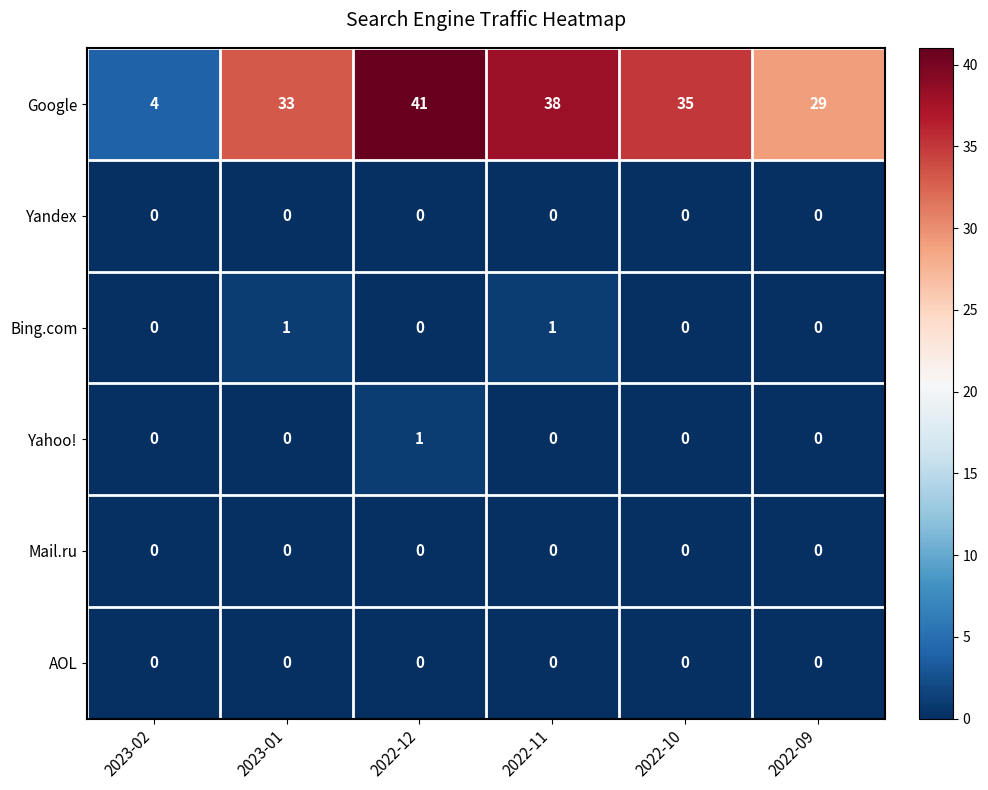

At which label is Google closest to 22?

2022-09